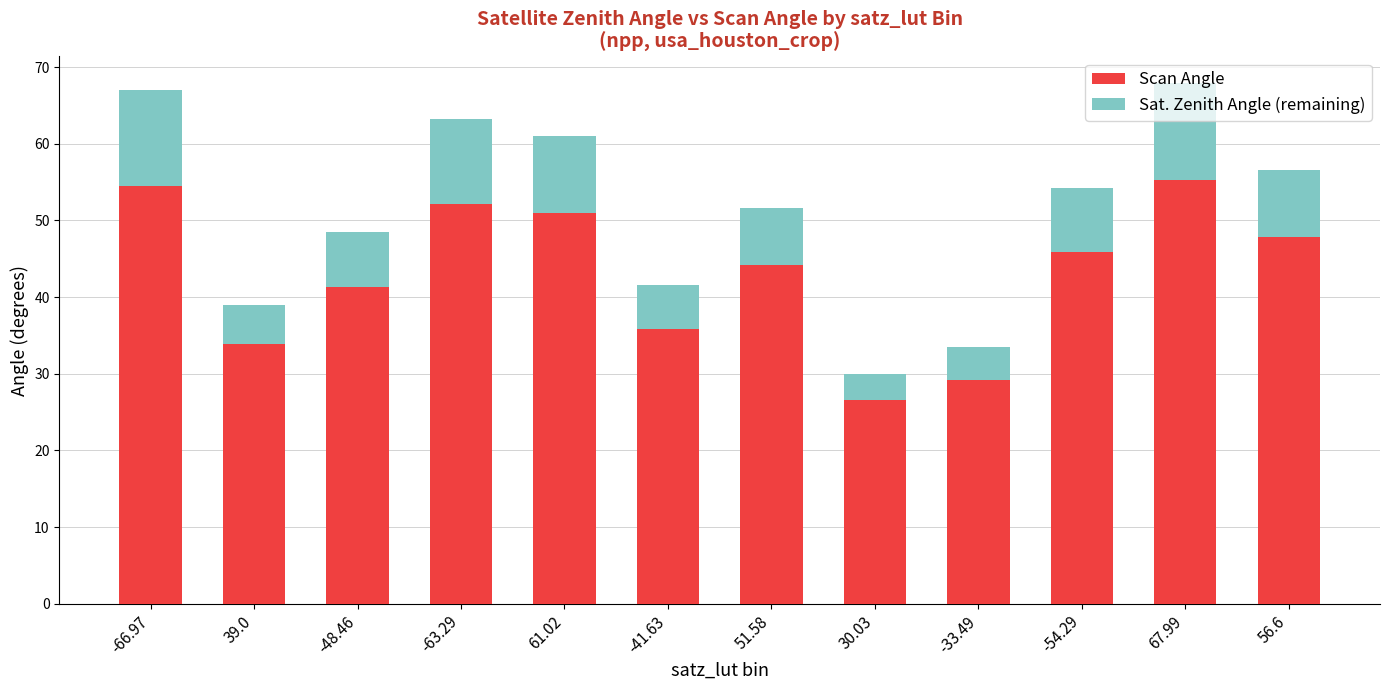

What is the minimum value for Scan Angle?

26.6